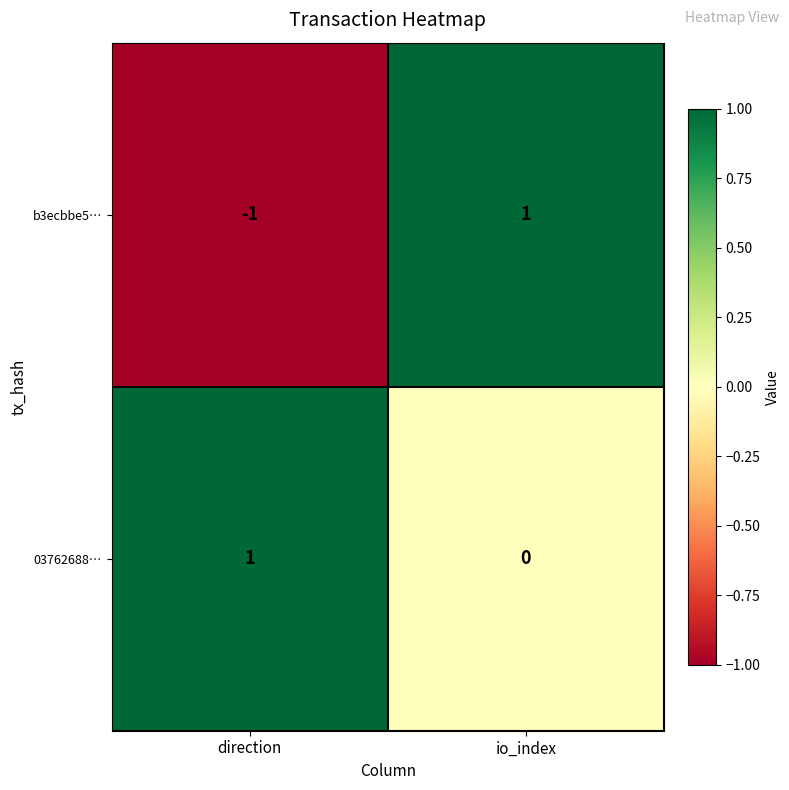

What is the difference between the highest and lowest values at io_index?

1